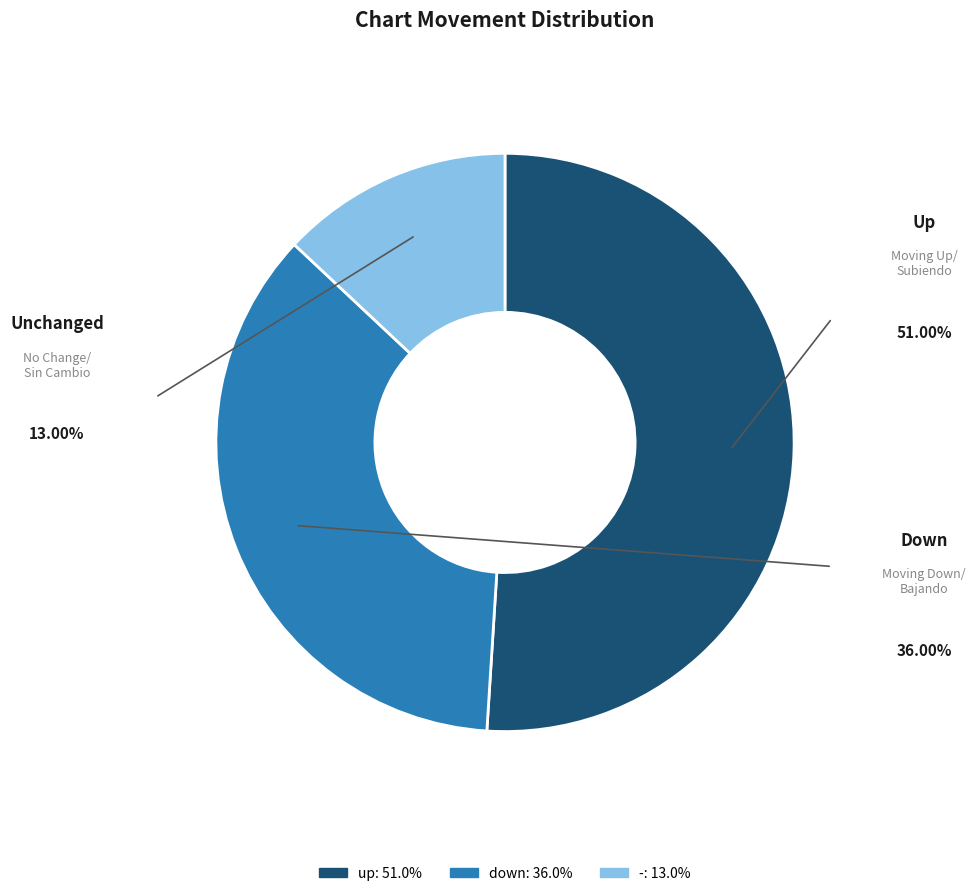

Rank the categories by value from highest to lowest.

up, down, -